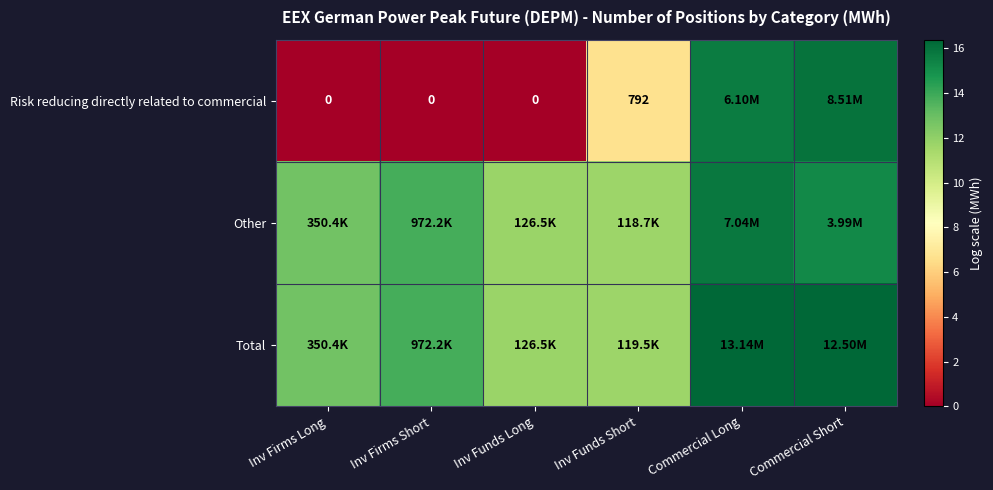

At which category is the sum across all series the highest?

Commercial Long